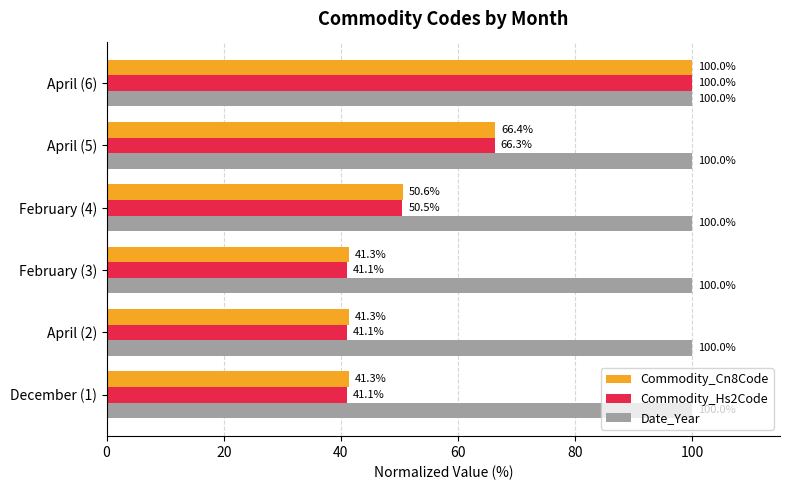

Read the Date_Year value at April (5).

100.0